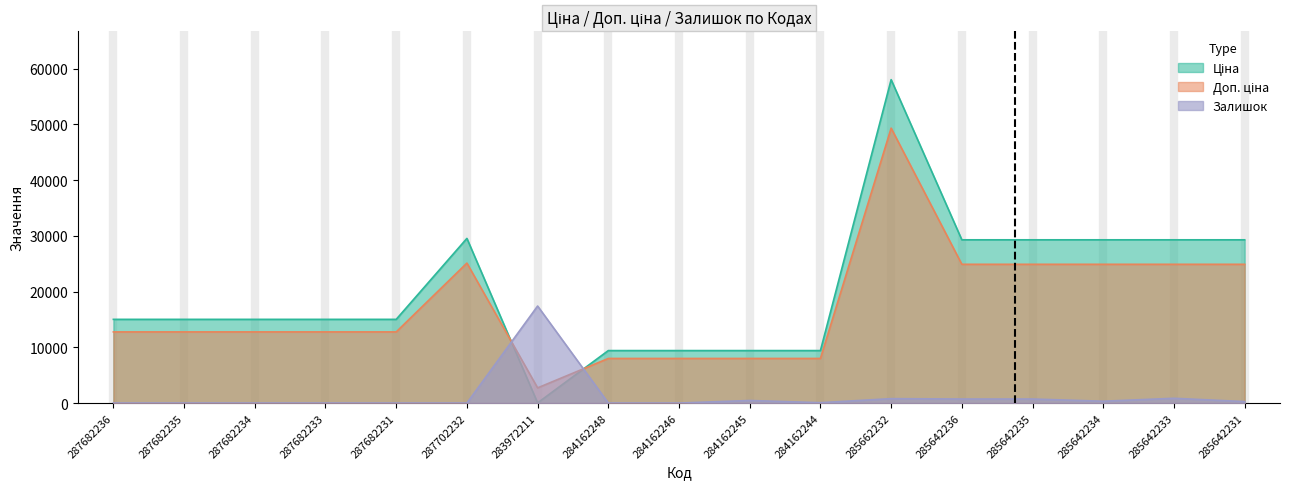

At which label does Залишок reach its peak?

283972211